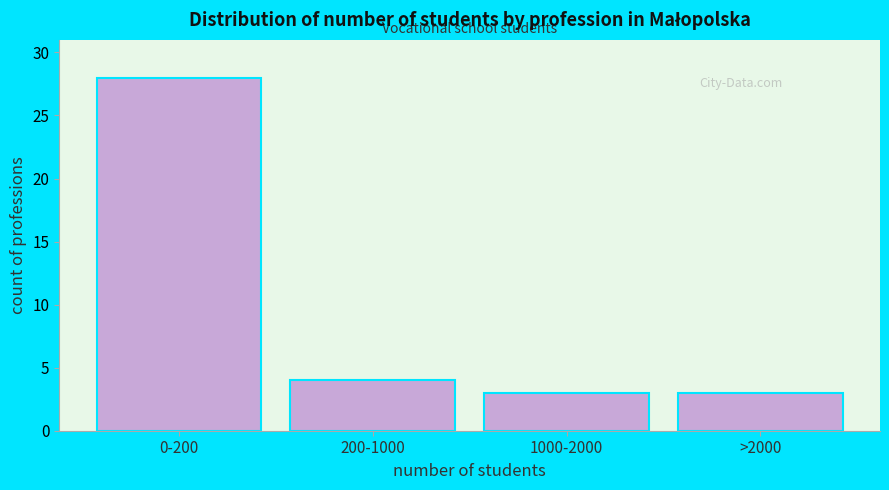

Reading right to left, what are all the values shown in this chart?

3	3	4	28